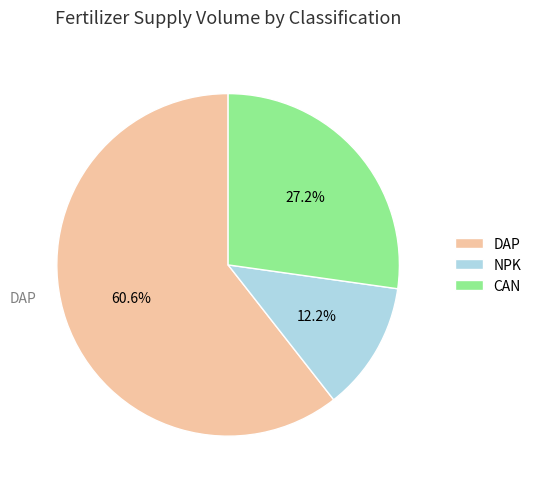

What is the smallest slice in the pie chart?

NPK